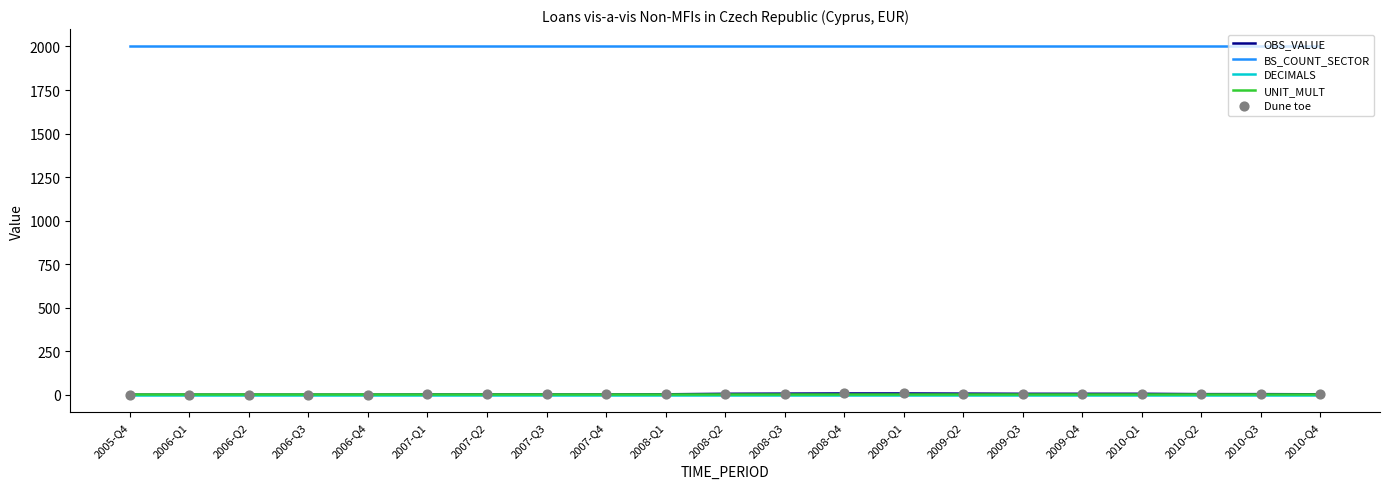

What is the total value across all series at 2009-Q3?

2012